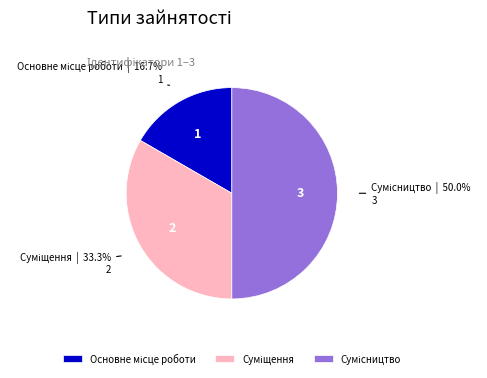

Count the number of slices in the pie.

3